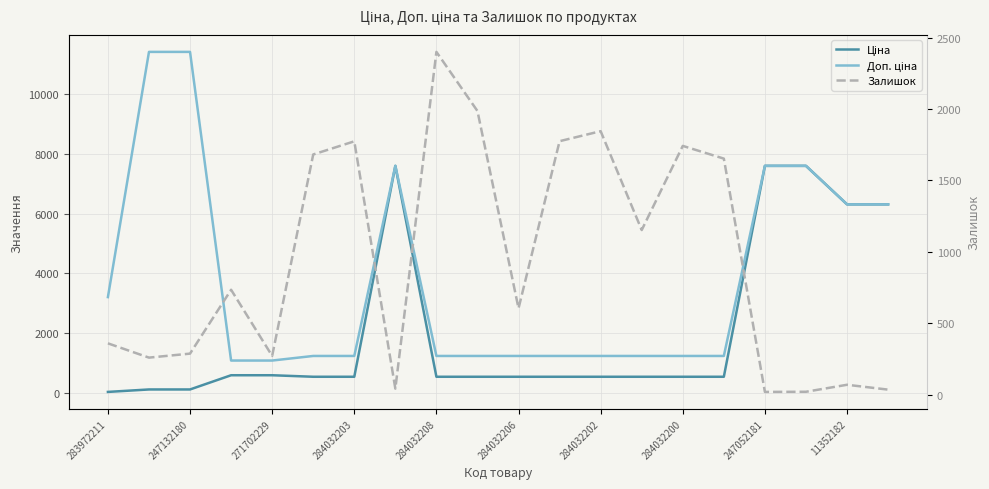

How many lines are shown in the chart?

3